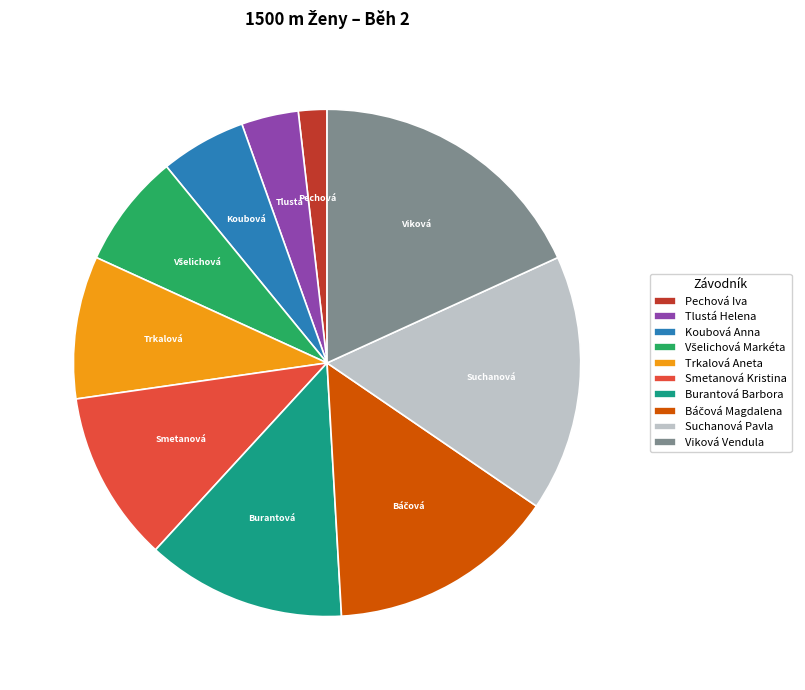

Which slice is the largest?

Viková Vendula